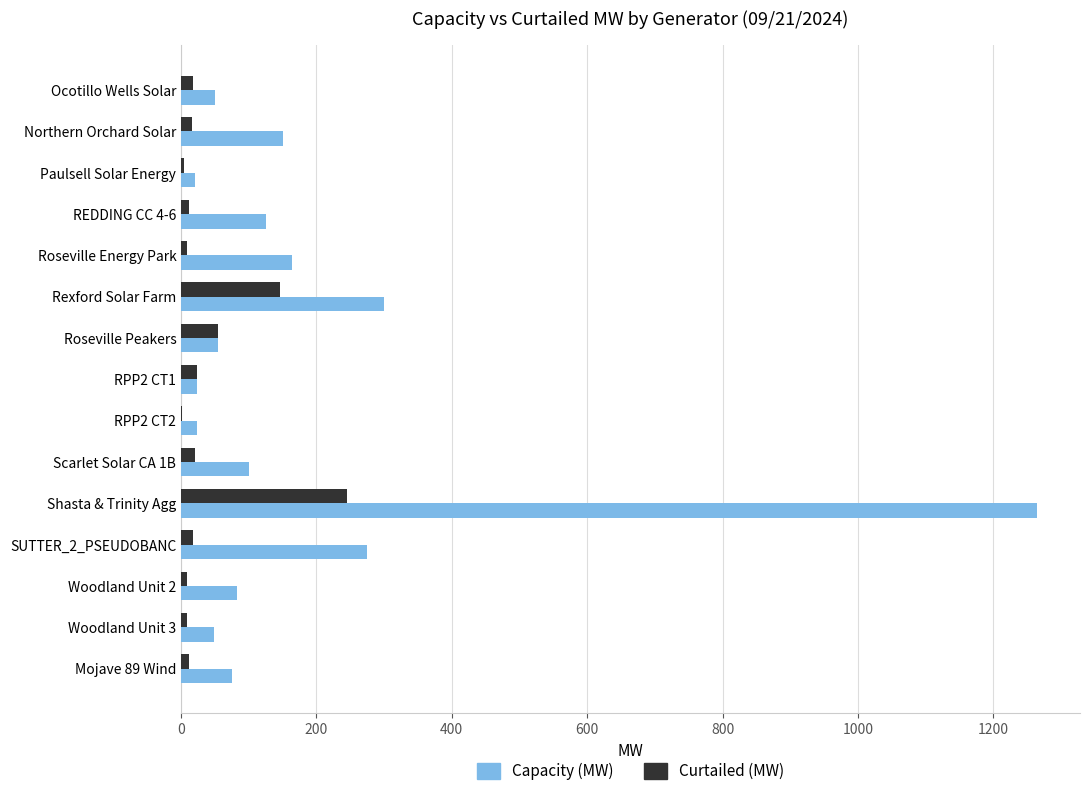

How many series are shown in this chart?

2